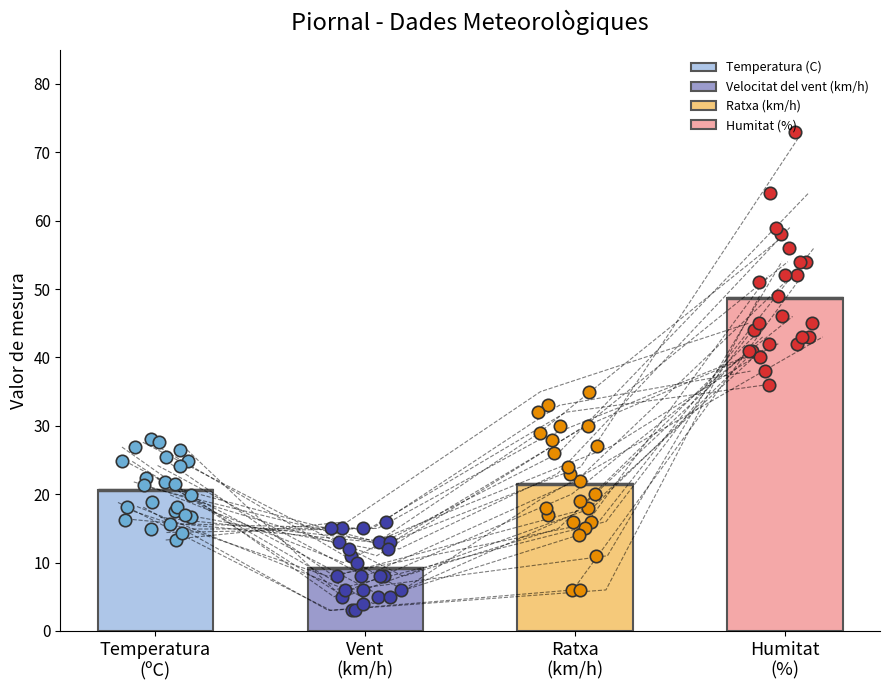

Is the value of Humitat (%) at 04:00 greater than the value of Ratxa (km/h) at 02:00?

Yes